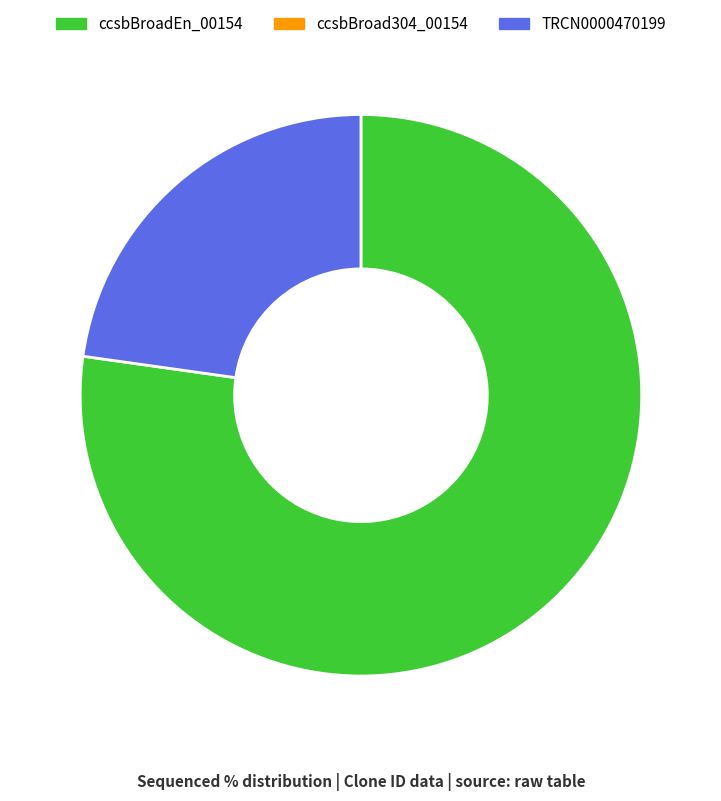

Does any single category account for the majority?

Yes